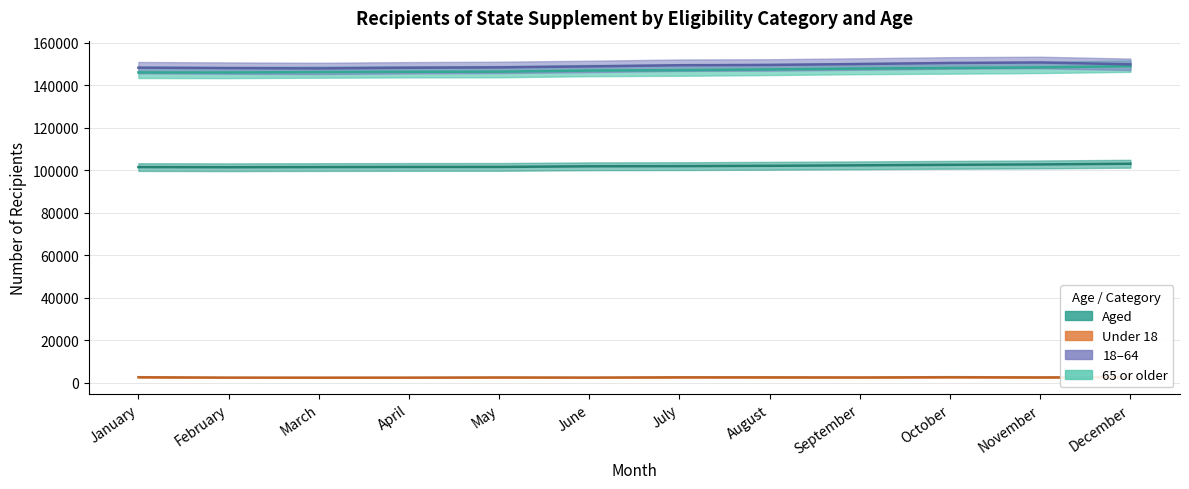

True or false: Aged has more than 0 interior local peaks.

False